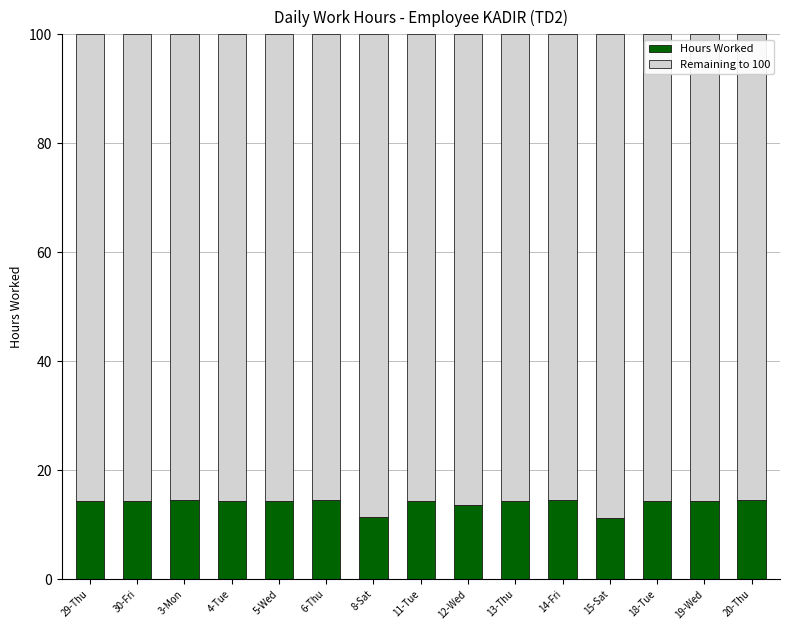

What is the total value across all series at 5-Wed?

100.0